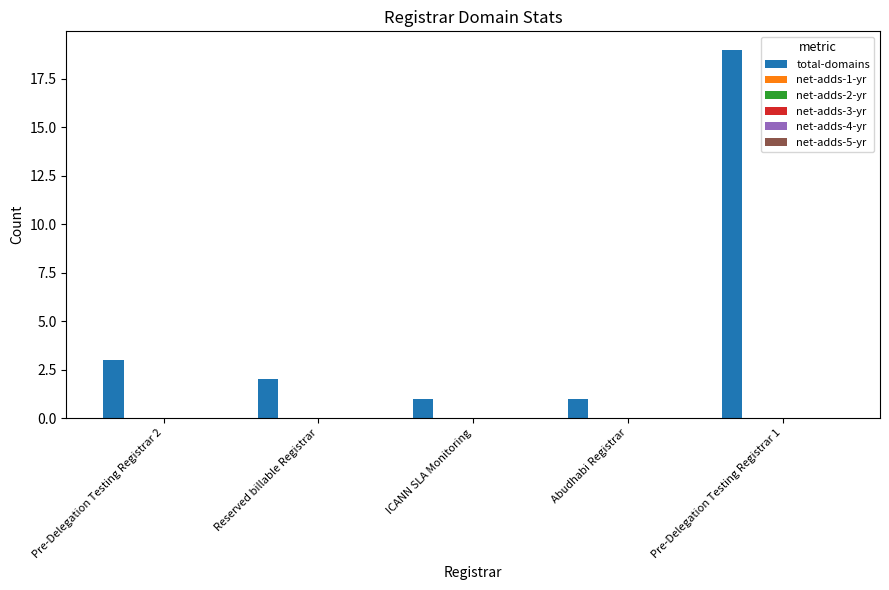

Reading left to right, what are all the values shown in this chart?

3	2	1	1	19